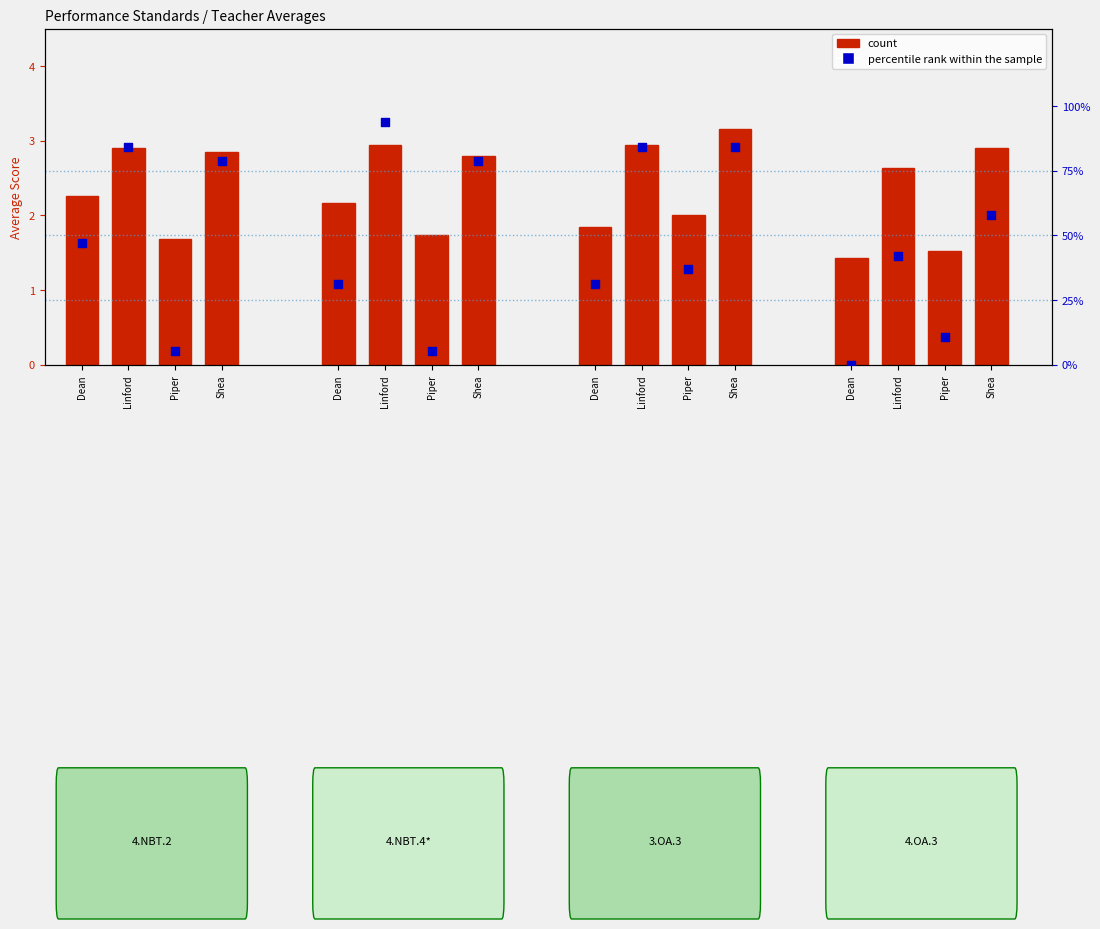

Between Dean and Piper, which is larger?

Piper